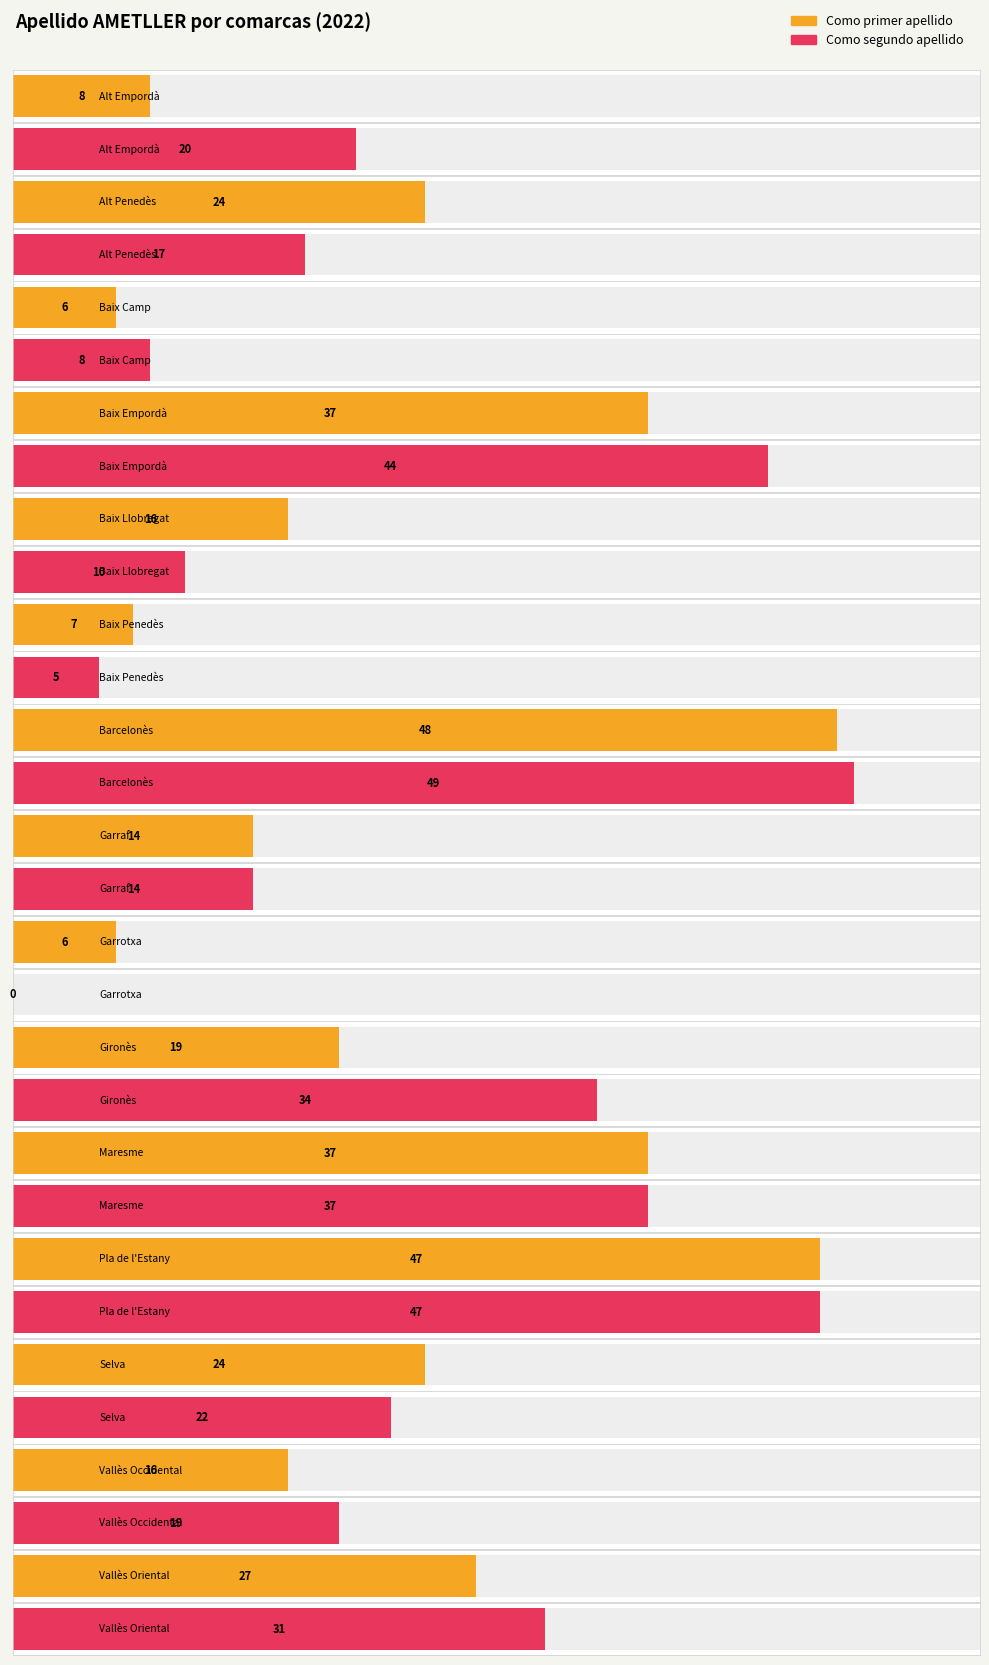

List the labels in order of Como segundo apellido value, smallest first.

Garrotxa, Baix Penedès, Baix Camp, Baix Llobregat, Garraf, Alt Penedès, Vallès Occidental, Alt Empordà, Selva, Vallès Oriental, Gironès, Maresme, Baix Empordà, Pla de l'Estany, Barcelonès